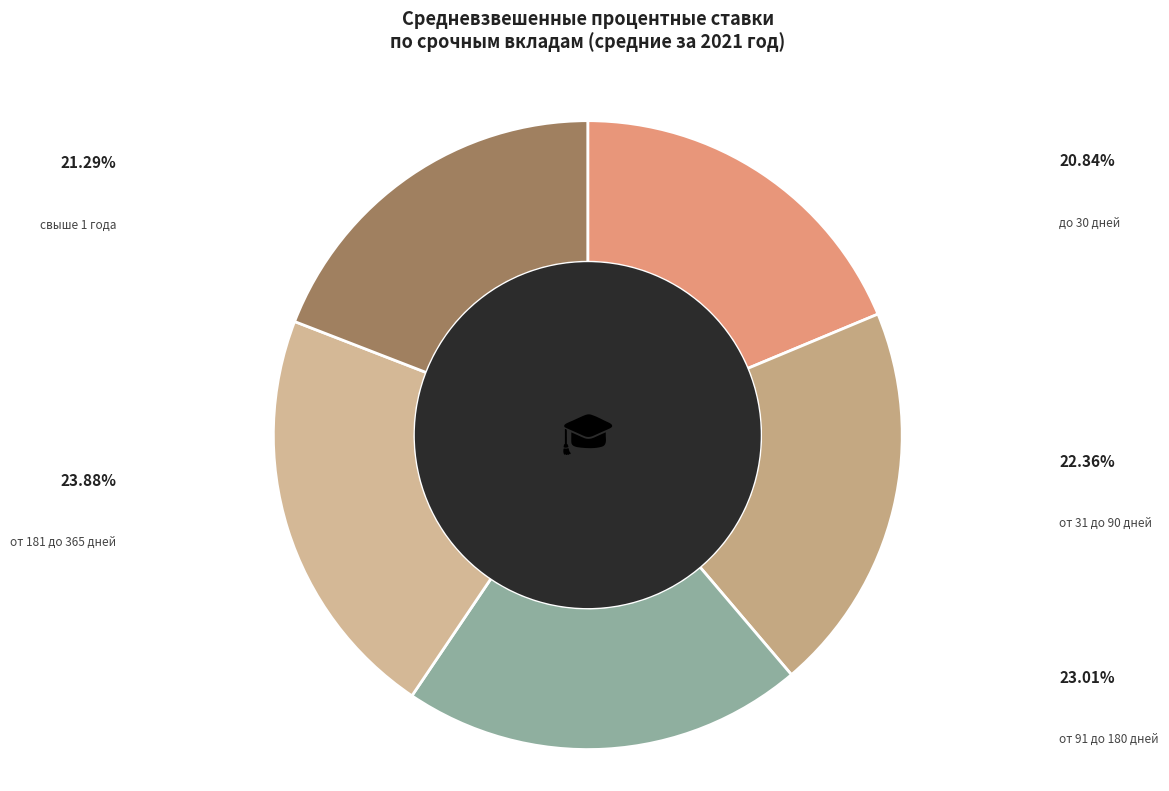

How many slices are in this pie chart?

5